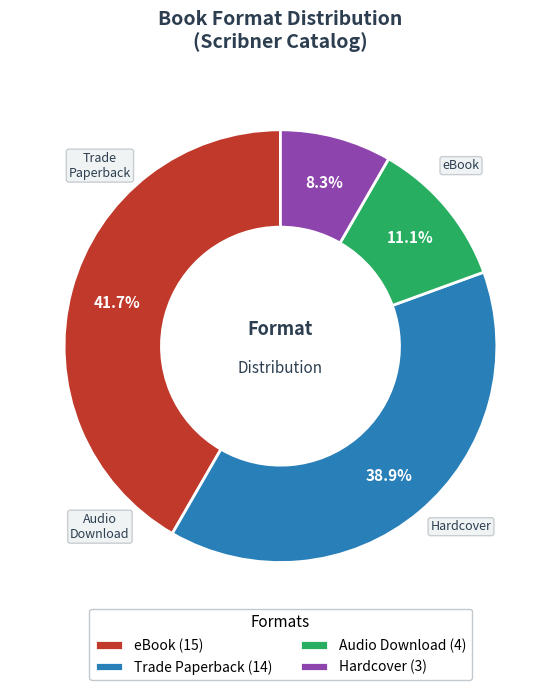

To the nearest percent, what is the average slice percentage?

25%